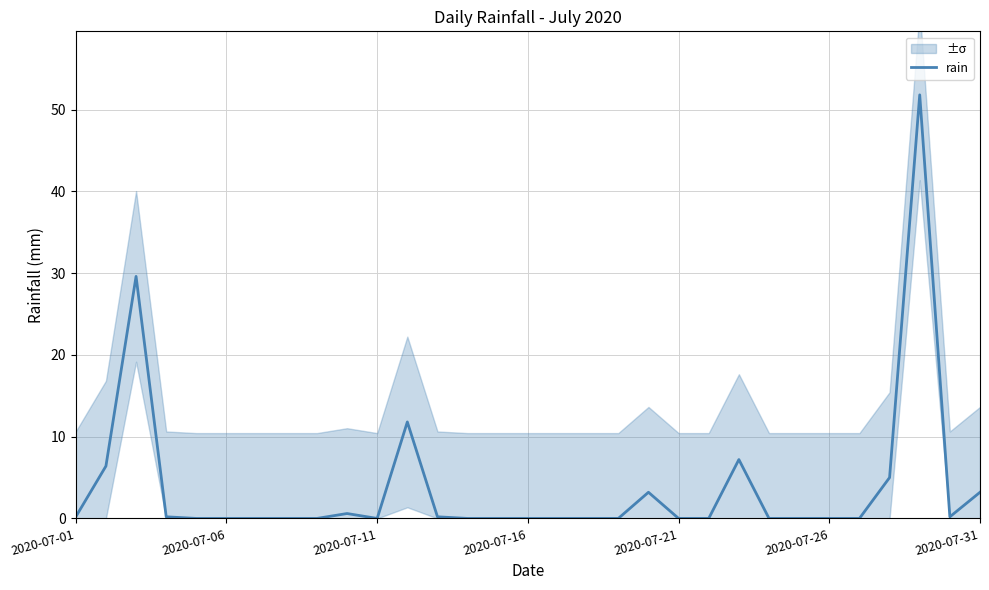

What is the maximum value for rain?

51.8